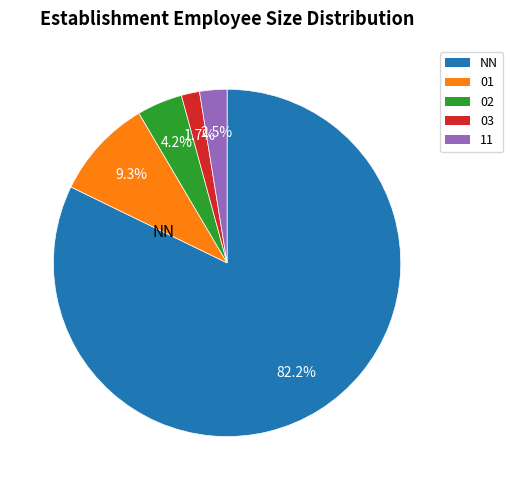

Does any single category account for the majority?

Yes